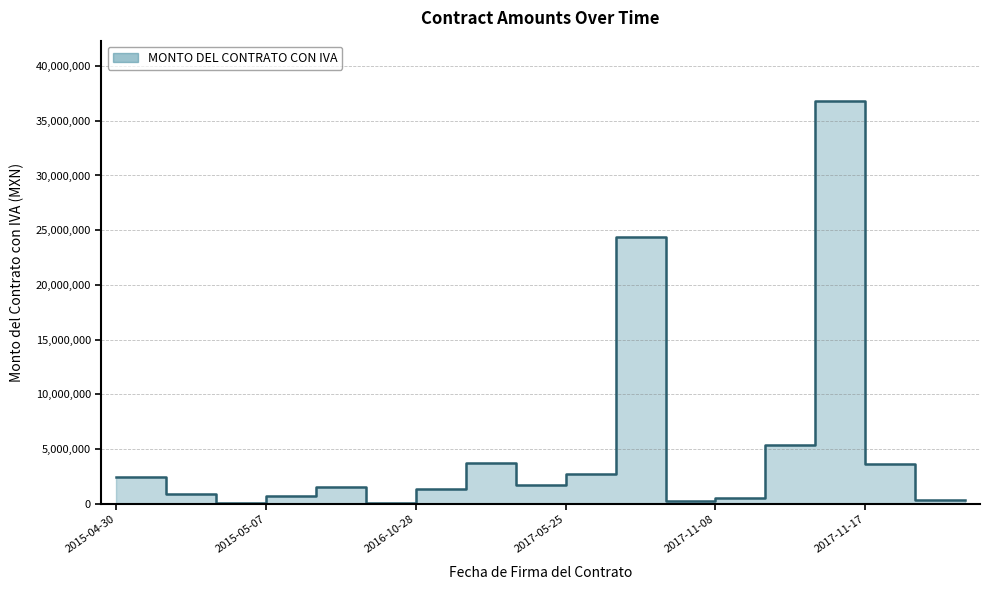

Reading right to left, what are all the values shown in this chart?

321656.2	346886.4	3577440.0	36809098.6	5336826.0	467712.0	257693.5	24390328.5	2695000.0	1722391.2	3715500.4	1316329.7	78222.8	1541931.5	682848.4	72629.5	844272.5	2407725.0